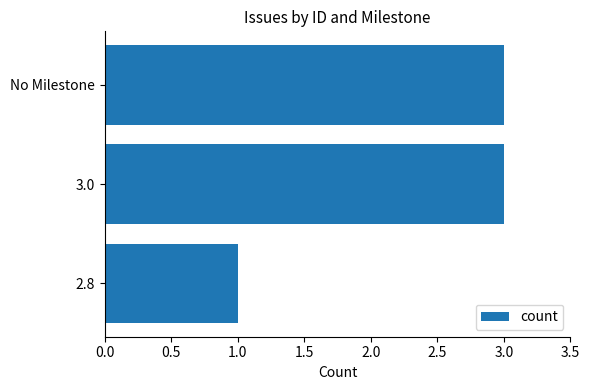

What is the label of the 3rd bar from the bottom?

No Milestone